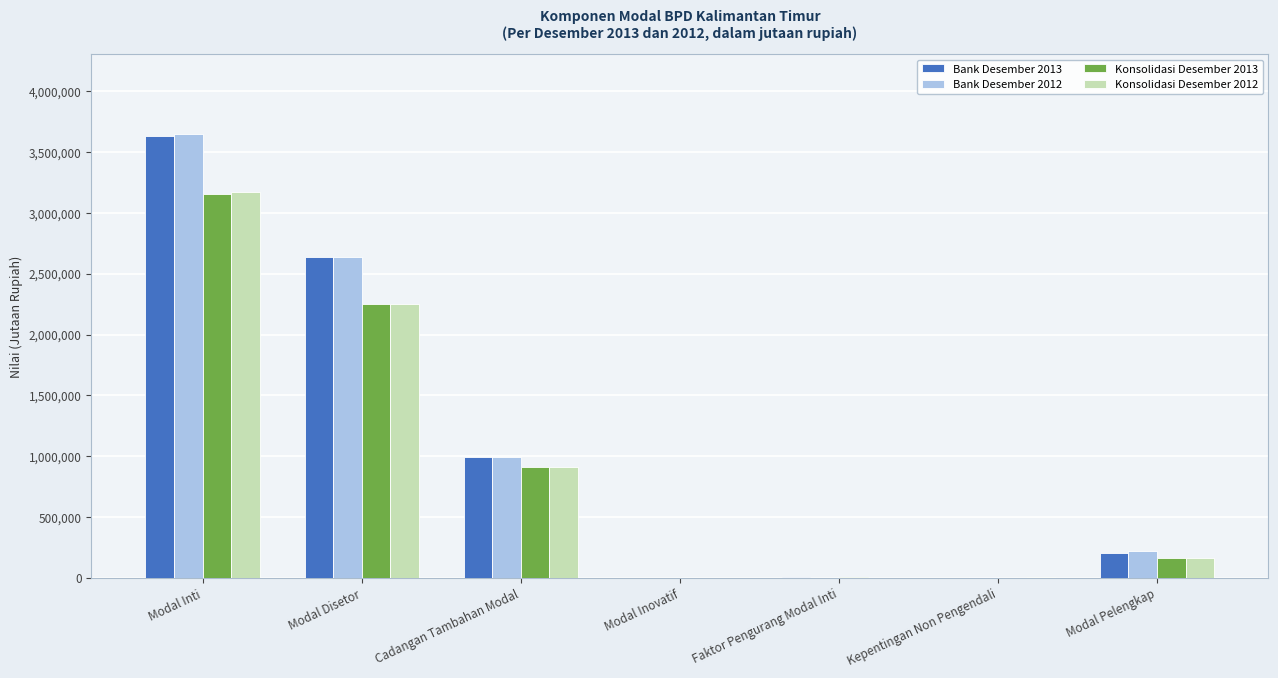

At which category is the sum across all series the highest?

Modal Inti